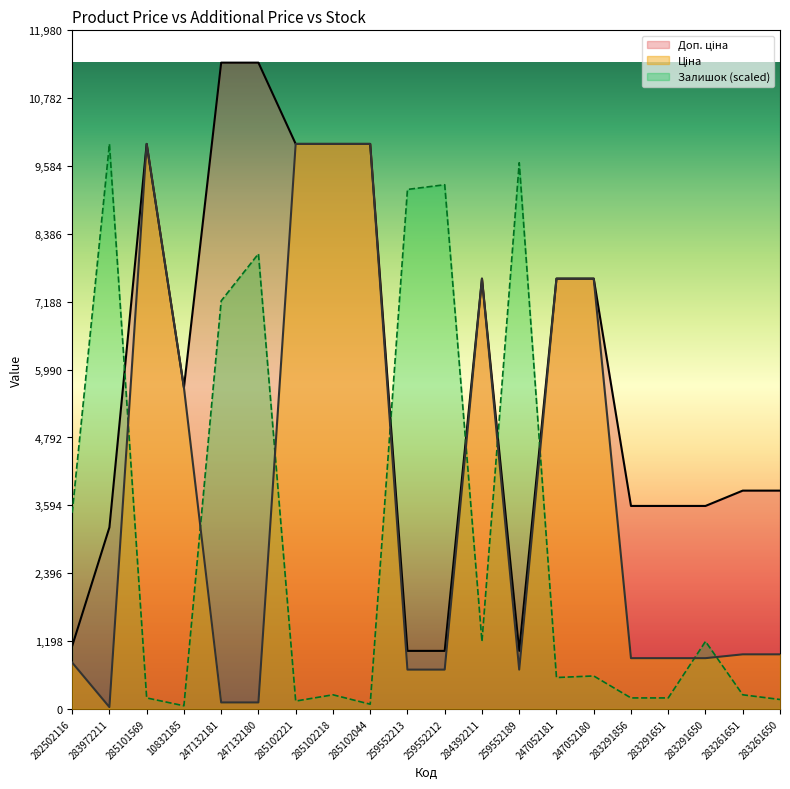

Rank the categories by Залишок value from highest to lowest.

283972211, 259552189, 259552212, 259552213, 247132180, 247132181, 282502116, 284392211, 283291650, 247052180, 247052181, 285102218, 283261651, 285101569, 283291856, 283291651, 283261650, 285102221, 285102044, 10832185